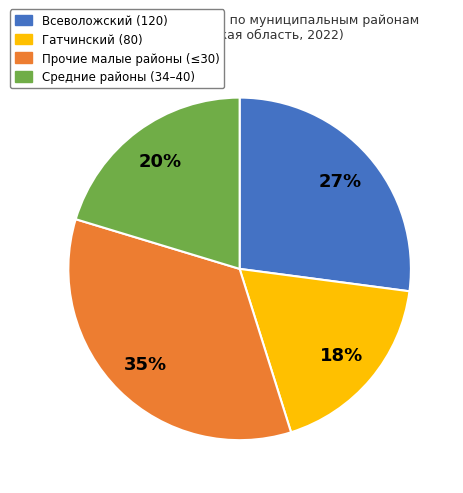

To the nearest percent, what is the average slice percentage?

25%